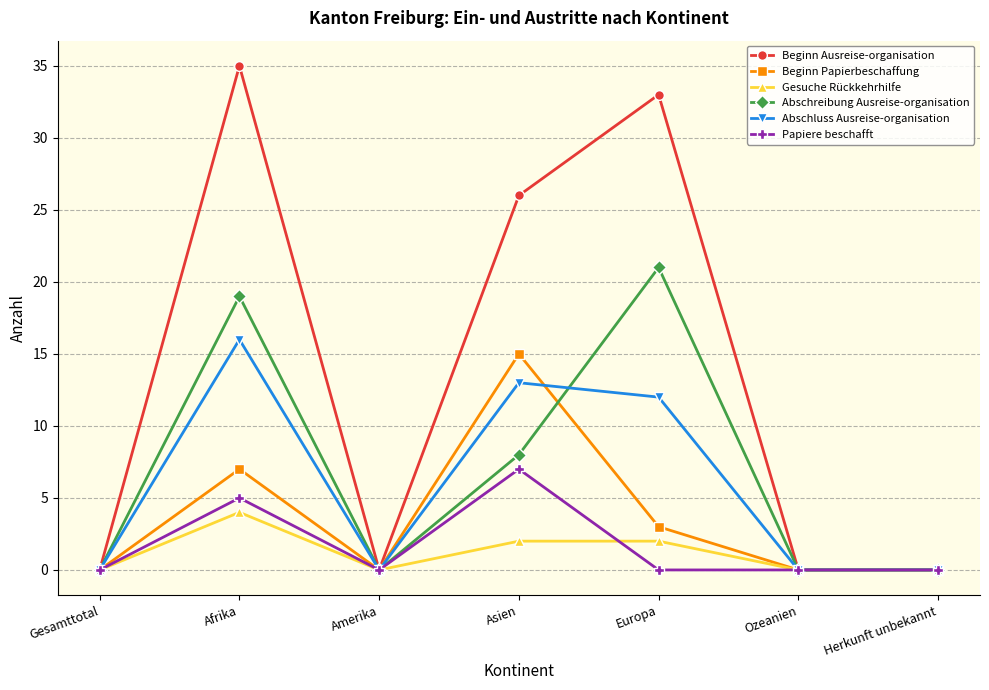

Reading left to right, list all the values displayed in this chart.

Beginn Ausreise-organisation: Gesamttotal=0	Afrika=35	Amerika=0	Asien=26	Europa=33	Ozeanien=0	Herkunft unbekannt=0
Beginn Papierbeschaffung: Gesamttotal=0	Afrika=7	Amerika=0	Asien=15	Europa=3	Ozeanien=0	Herkunft unbekannt=0
Gesuche Rückkehrhilfe: Gesamttotal=0	Afrika=4	Amerika=0	Asien=2	Europa=2	Ozeanien=0	Herkunft unbekannt=0
Abschreibung Ausreise-organisation: Gesamttotal=0	Afrika=19	Amerika=0	Asien=8	Europa=21	Ozeanien=0	Herkunft unbekannt=0
Abschluss Ausreise-organisation: Gesamttotal=0	Afrika=16	Amerika=0	Asien=13	Europa=12	Ozeanien=0	Herkunft unbekannt=0
Papiere beschafft: Gesamttotal=0	Afrika=5	Amerika=0	Asien=7	Europa=0	Ozeanien=0	Herkunft unbekannt=0